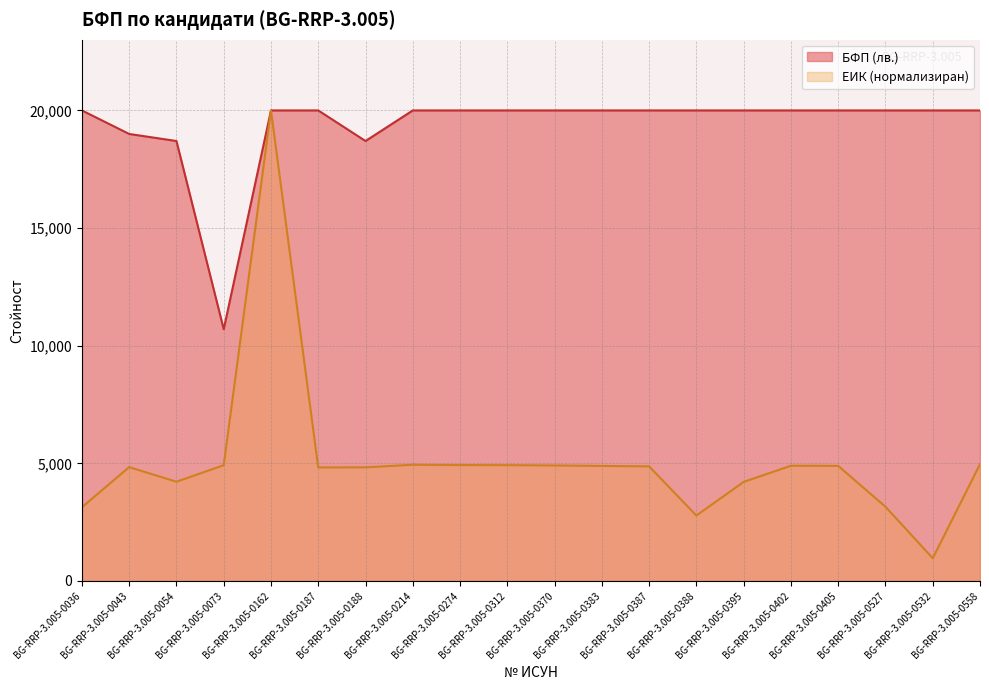

At how many categories does at least one series exceed 2579?

20